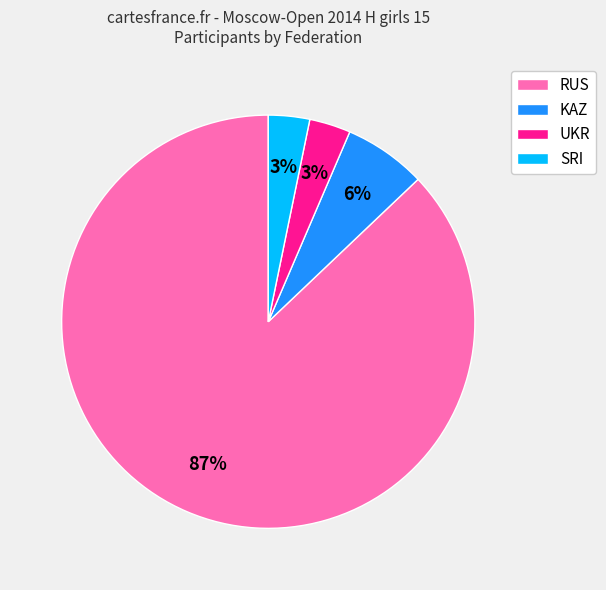

How many slices are in this pie chart?

4